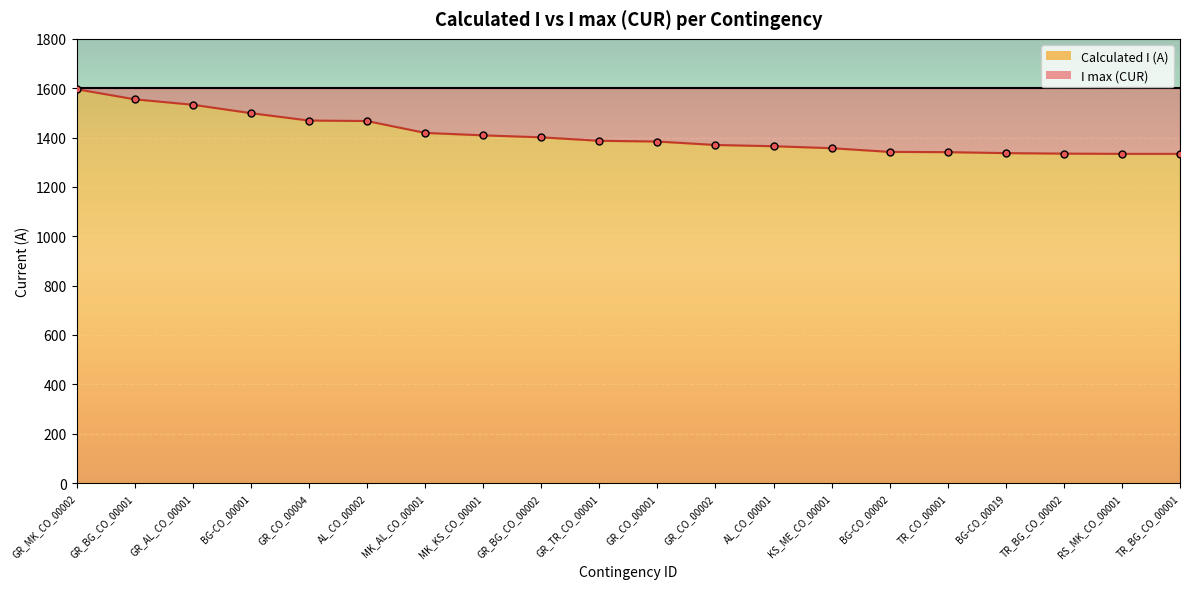

What position from the right is TR_BG_CO_00001?

1